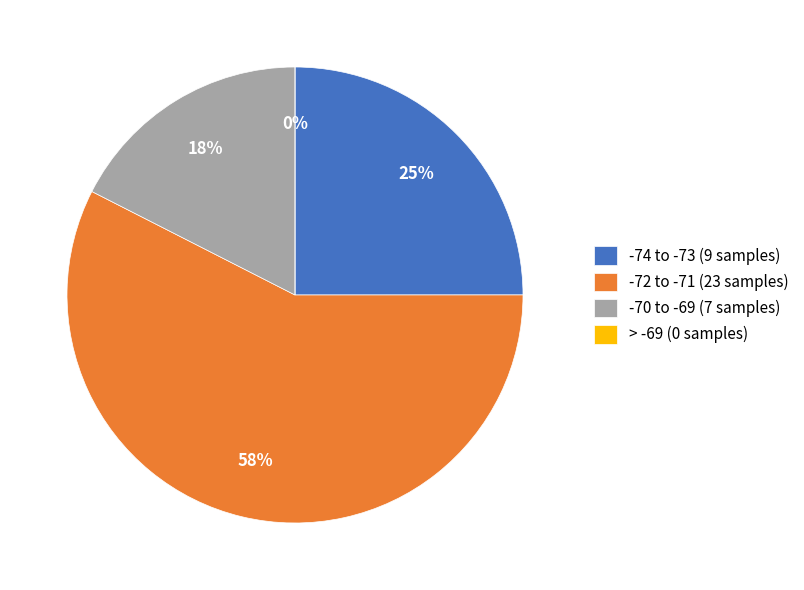

Is the sum of 34 and 32 greater than half?

No